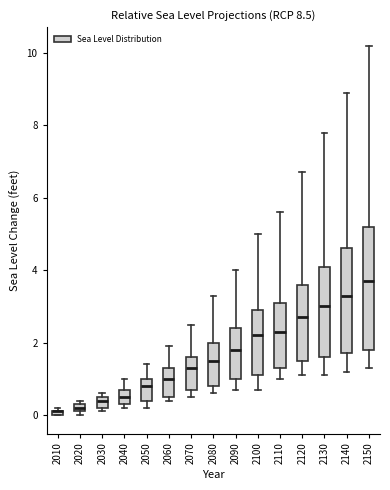

Where does the upper whisker of the box at x = 2110 end on the y-axis? The values are not printed on the chart, so give them approximately, as read against the axis.

5.6